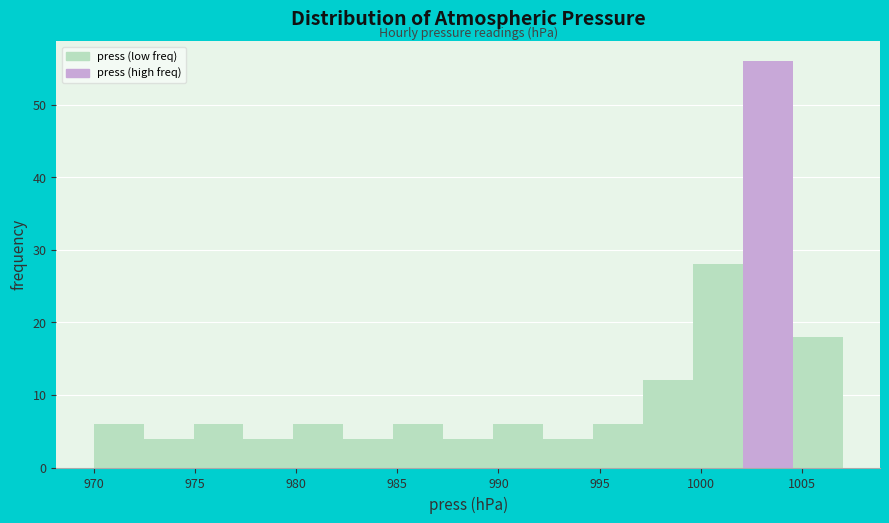

Reading left to right, transcribe this chart: for each bar, give the range it covers on the x-axis and its height. Neither the bar edges nor the heights are printed on the chart, so give them approximately, as read against the axes.

970.0 to 972.5: 6
972.5 to 975.0: 4
975.0 to 977.5: 6
977.5 to 980.0: 4
980.0 to 982.5: 6
982.5 to 985.0: 4
985.0 to 987.5: 6
987.5 to 989.5: 4
989.5 to 992.0: 6
992.0 to 994.5: 4
994.5 to 997.0: 6
997.0 to 999.5: 12
999.5 to 1002.0: 28
1002.0 to 1004.5: 56
1004.5 to 1007.0: 18